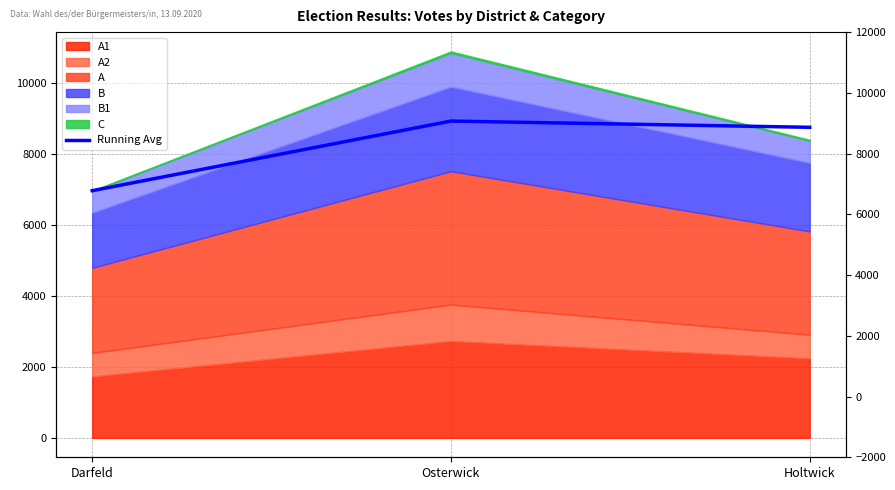

What is the label of the 2nd point from the right?

Osterwick